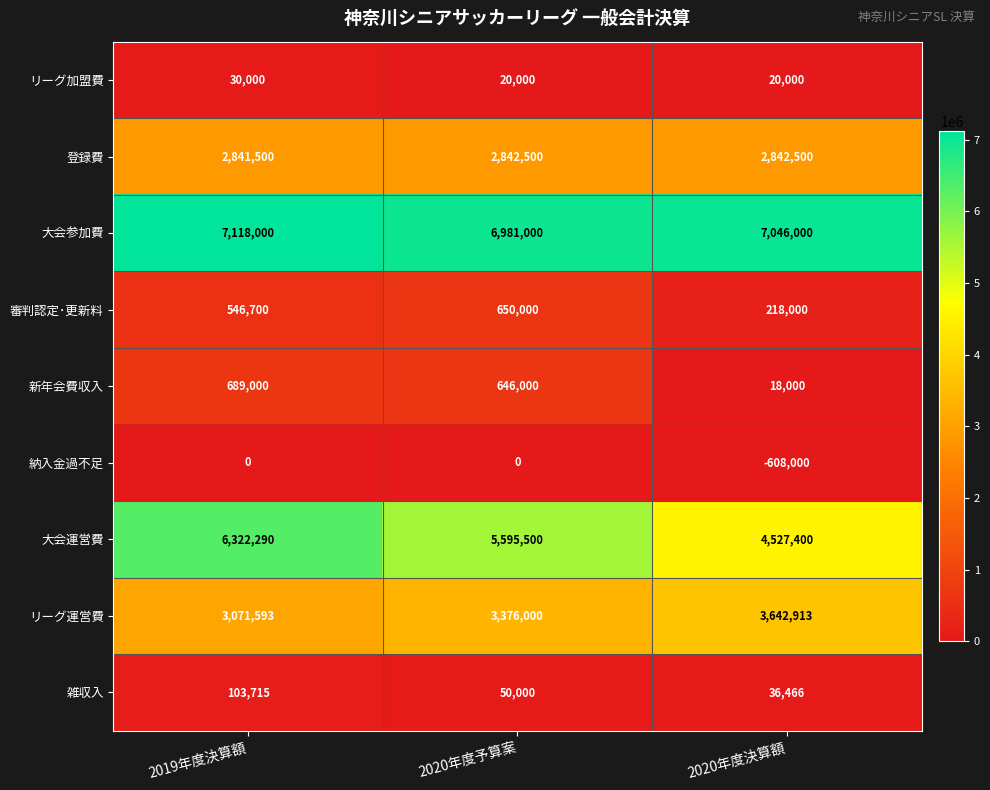

What is the total value across all series at 2019年度決算額?

20722798